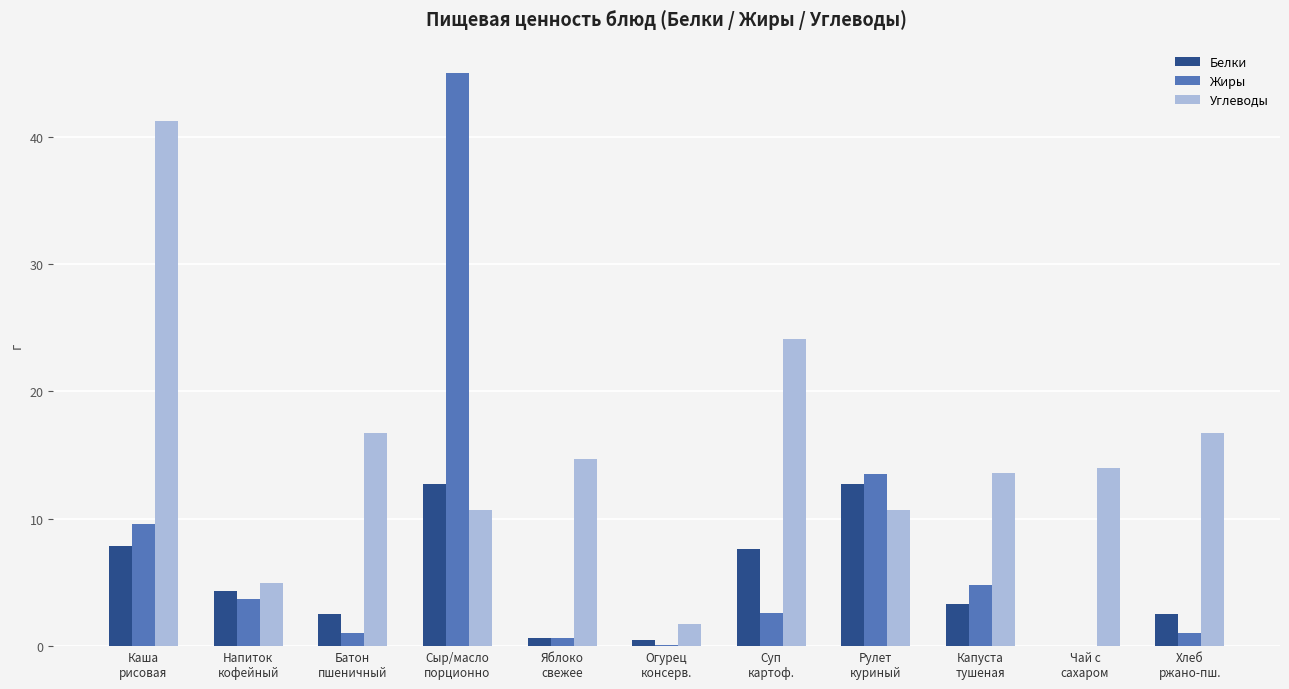

What is the maximum value shown in the chart?

45.0